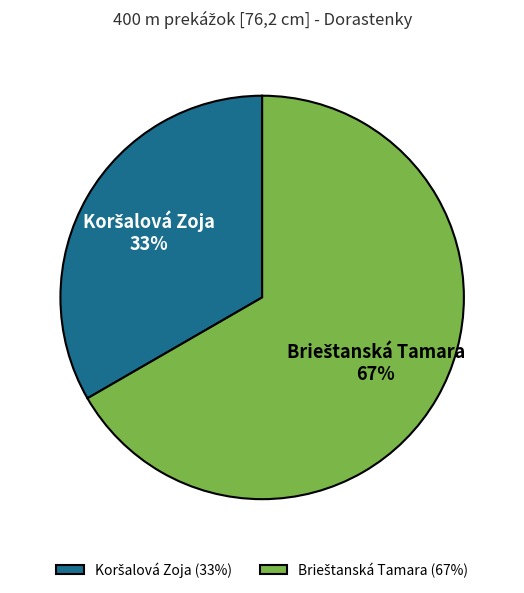

To the nearest percent, what is the average slice percentage?

50%